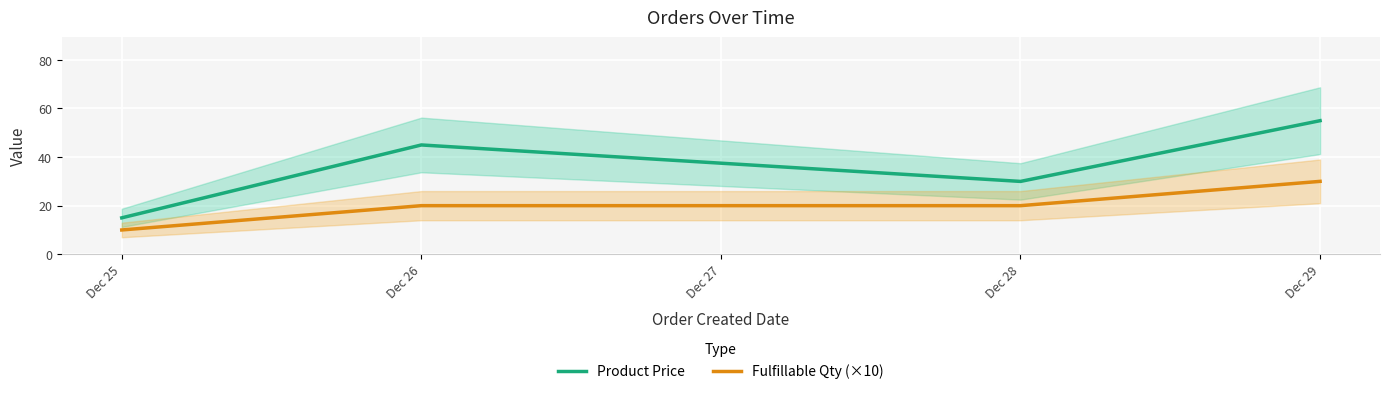

Is the value of Product Price at Dec 25 greater than the value of Fulfillable Qty (×10) at Dec 26?

No